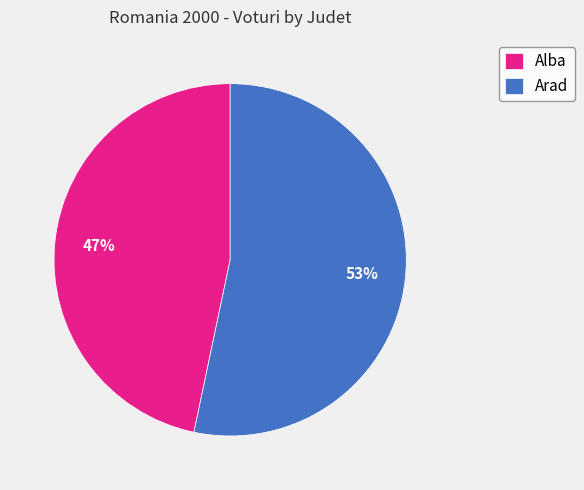

Between Arad and Alba, which is larger?

Arad